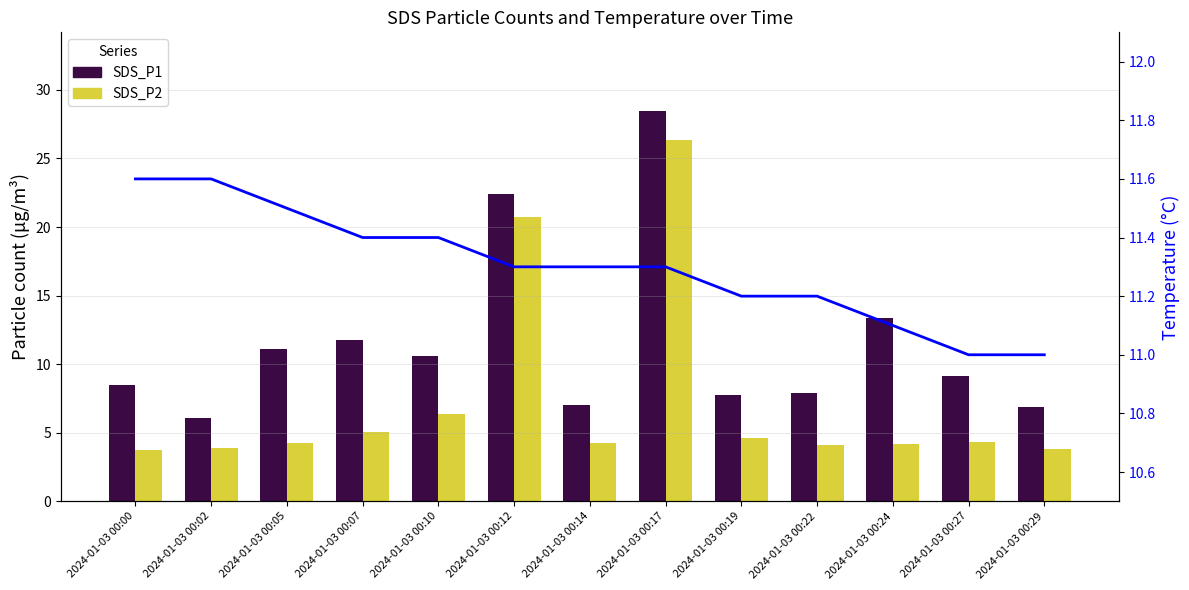

Reading left to right, what are all the values shown in this chart?

SDS_P1: 2024-01-03 00:00=8.5	2024-01-03 00:02=6.1	2024-01-03 00:05=11.1	2024-01-03 00:07=11.7	2024-01-03 00:10=10.6	2024-01-03 00:12=22.4	2024-01-03 00:14=7.0	2024-01-03 00:17=28.5	2024-01-03 00:19=7.8	2024-01-03 00:22=7.9	2024-01-03 00:24=13.4	2024-01-03 00:27=9.1	2024-01-03 00:29=6.9
SDS_P2: 2024-01-03 00:00=3.8	2024-01-03 00:02=3.9	2024-01-03 00:05=4.3	2024-01-03 00:07=5.0	2024-01-03 00:10=6.4	2024-01-03 00:12=20.7	2024-01-03 00:14=4.2	2024-01-03 00:17=26.3	2024-01-03 00:19=4.6	2024-01-03 00:22=4.1	2024-01-03 00:24=4.2	2024-01-03 00:27=4.3	2024-01-03 00:29=3.8
Temp: 2024-01-03 00:00=11.6	2024-01-03 00:02=11.6	2024-01-03 00:05=11.5	2024-01-03 00:07=11.4	2024-01-03 00:10=11.4	2024-01-03 00:12=11.3	2024-01-03 00:14=11.3	2024-01-03 00:17=11.3	2024-01-03 00:19=11.2	2024-01-03 00:22=11.2	2024-01-03 00:24=11.1	2024-01-03 00:27=11.0	2024-01-03 00:29=11.0